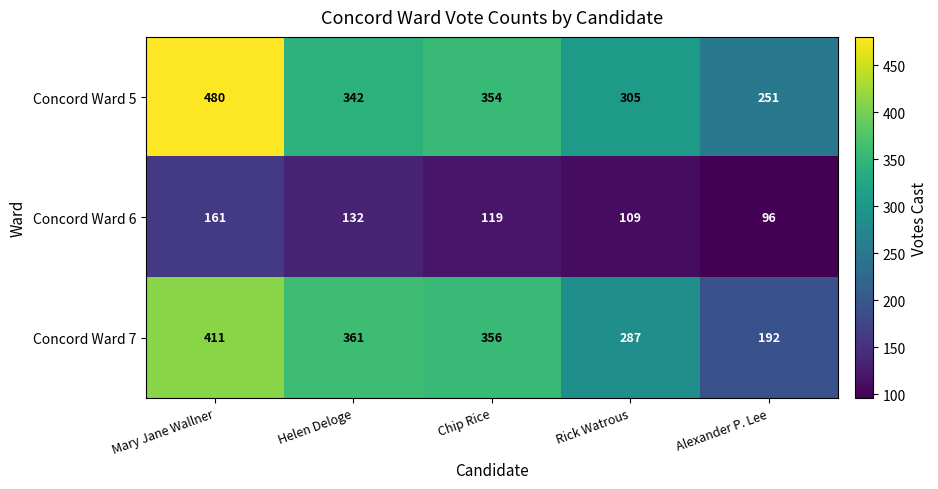

Reading left to right, transcribe all the data shown in this chart.

Concord Ward 5: Mary Jane Wallner=480	Helen Deloge=342	Chip Rice=354	Rick Watrous=305	Alexander P. Lee=251
Concord Ward 6: Mary Jane Wallner=161	Helen Deloge=132	Chip Rice=119	Rick Watrous=109	Alexander P. Lee=96
Concord Ward 7: Mary Jane Wallner=411	Helen Deloge=361	Chip Rice=356	Rick Watrous=287	Alexander P. Lee=192